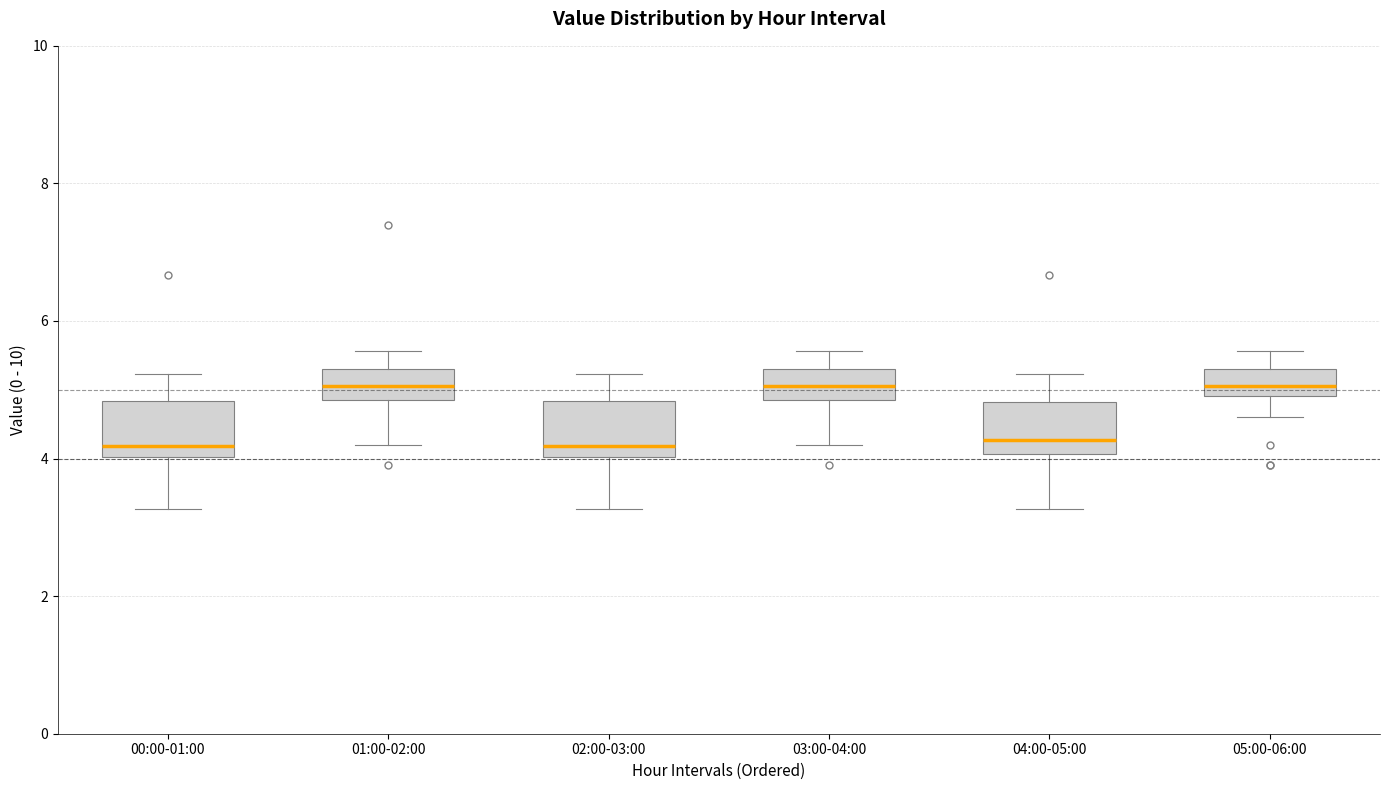

Reading left to right, transcribe this box plot: for each box, give where its median line is, the range the box spans, and where its two whiskers end, as read against the y-axis. The values are not printed on the chart, so give them approximately, as read against the axis.

00:00-01:00: median 4.2, box 4.0 to 4.8, whiskers 3.2 to 5.2
01:00-02:00: median 5.0, box 4.8 to 5.2, whiskers 4.2 to 5.6
02:00-03:00: median 4.2, box 4.0 to 4.8, whiskers 3.2 to 5.2
03:00-04:00: median 5.0, box 4.8 to 5.2, whiskers 4.2 to 5.6
04:00-05:00: median 4.2, box 4.0 to 4.8, whiskers 3.2 to 5.2
05:00-06:00: median 5.0 (inside the box), box 5.0 to 5.2, whiskers 4.6 to 5.6